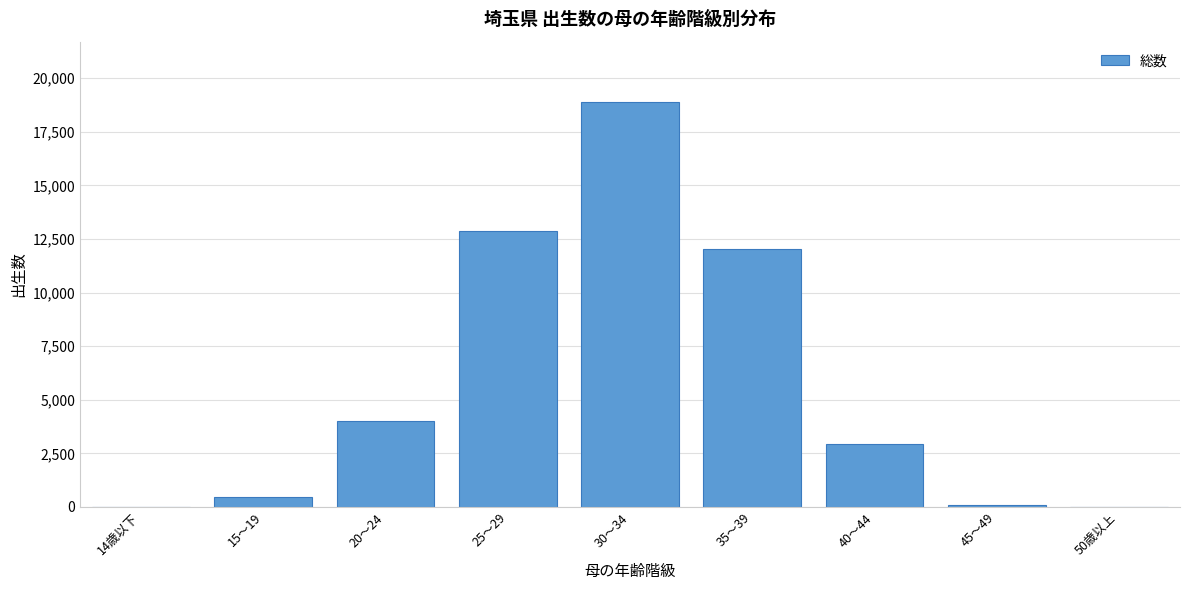

At which label is the value closest to 9435?

35～39